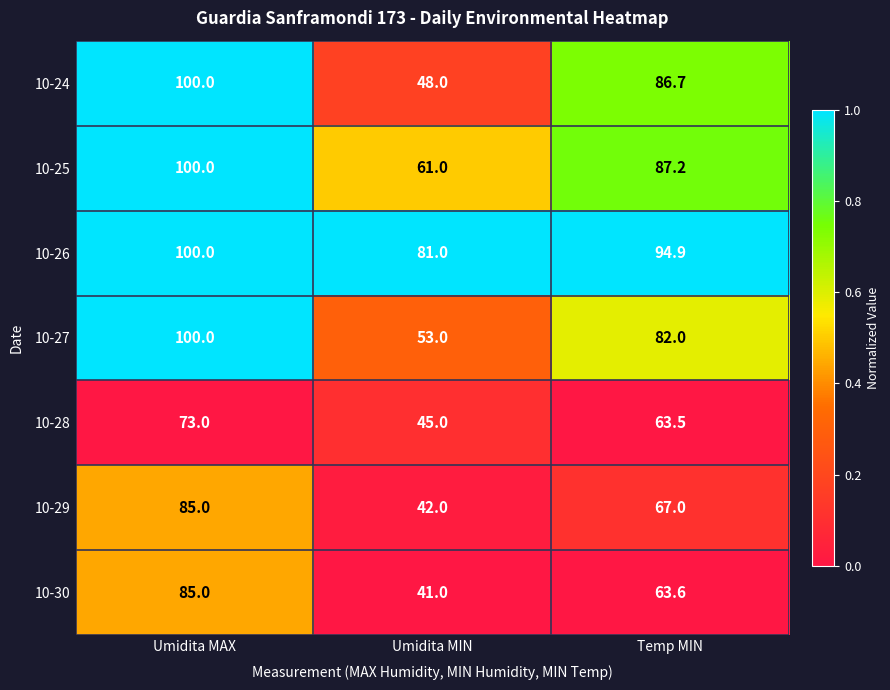

What is the greatest value displayed?

100.0